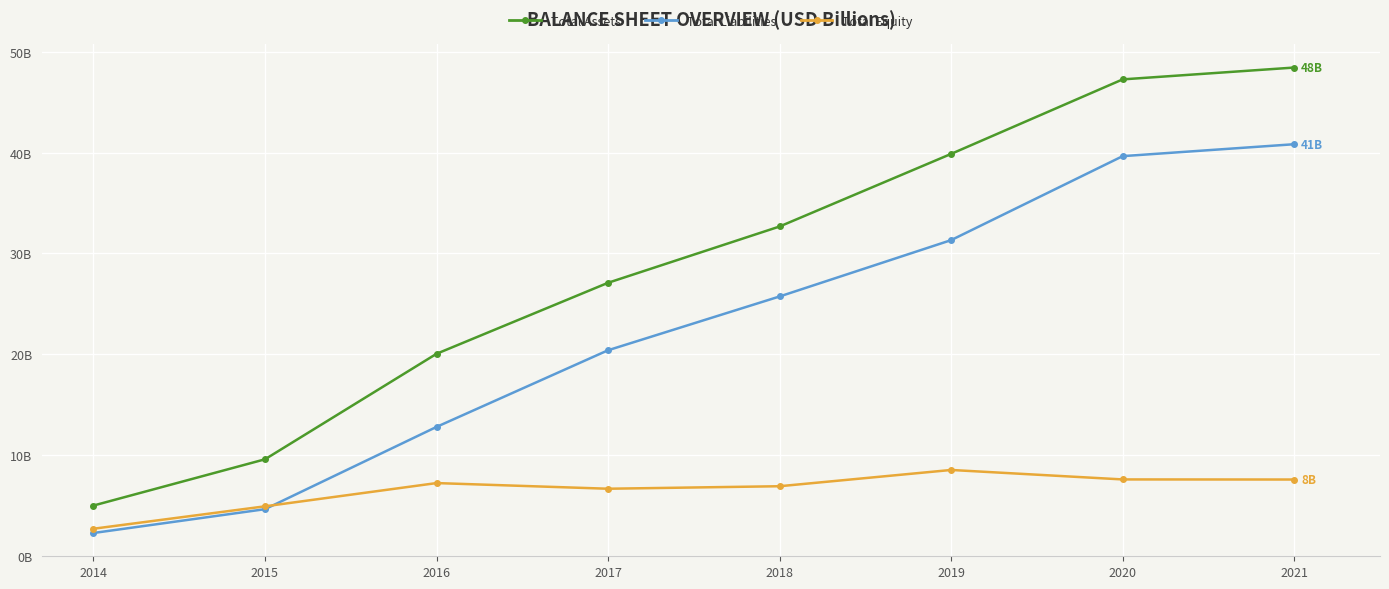

True or false: Total Assets has more than 1 interior local peaks.

False